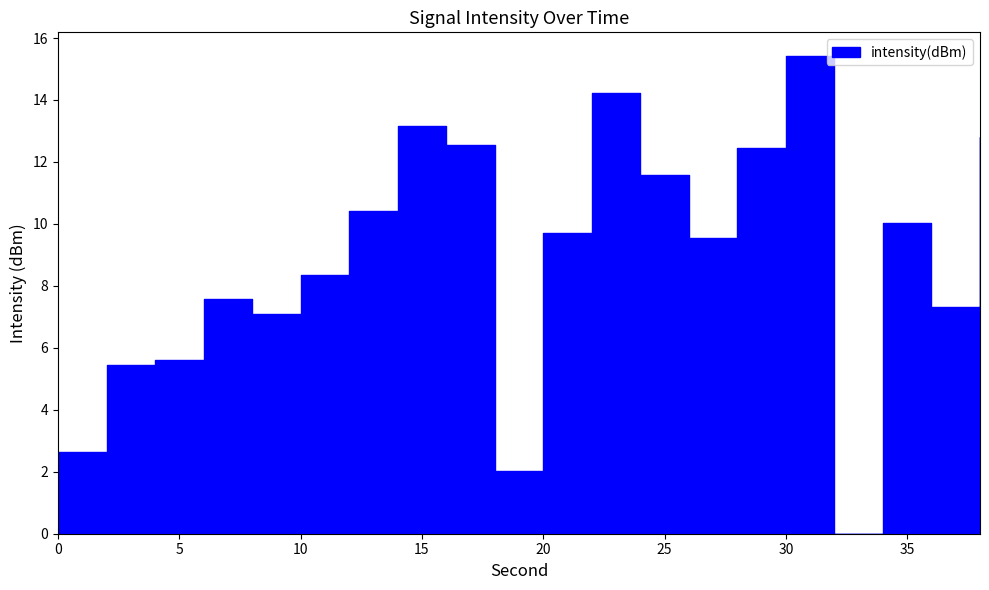

What is the approximate value at 0?

2.6